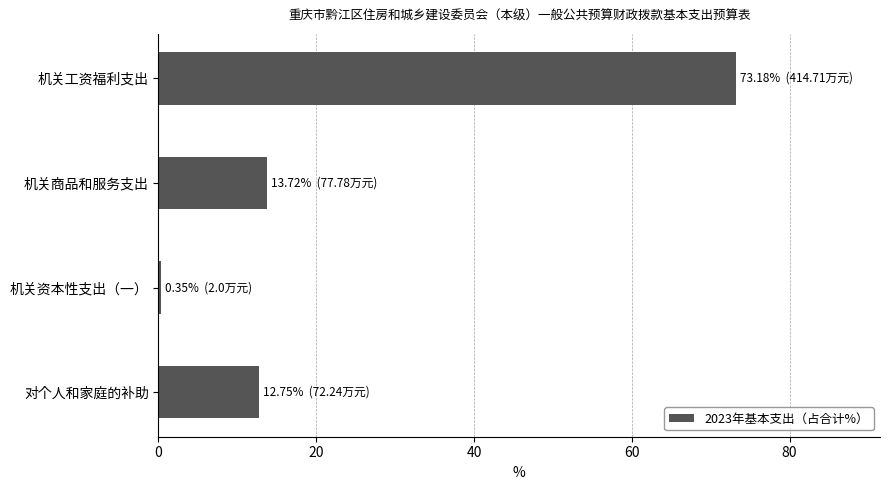

What is the smallest value displayed?

0.4